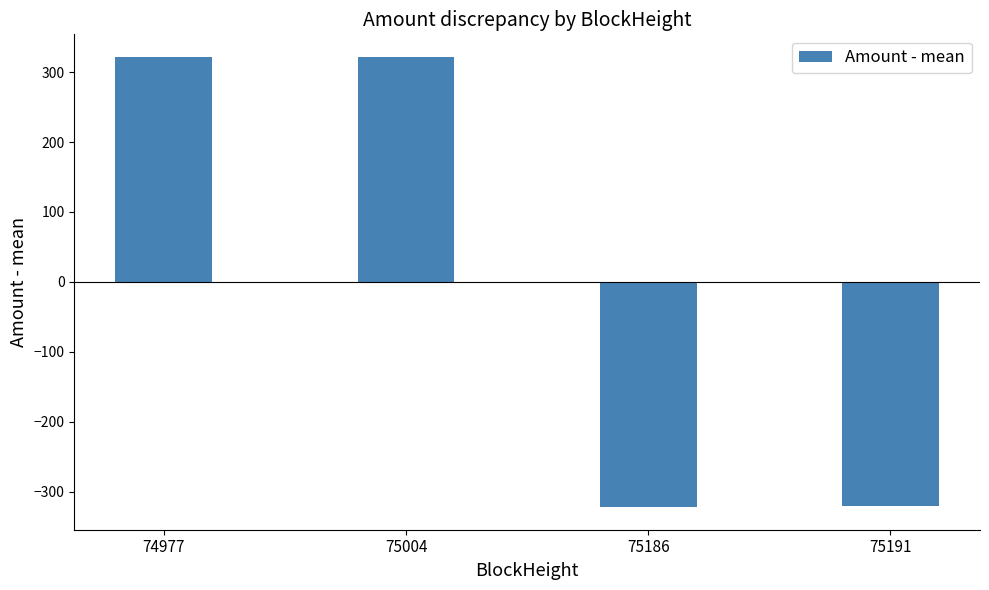

The value at 75004 is 436.6. True or false?

False